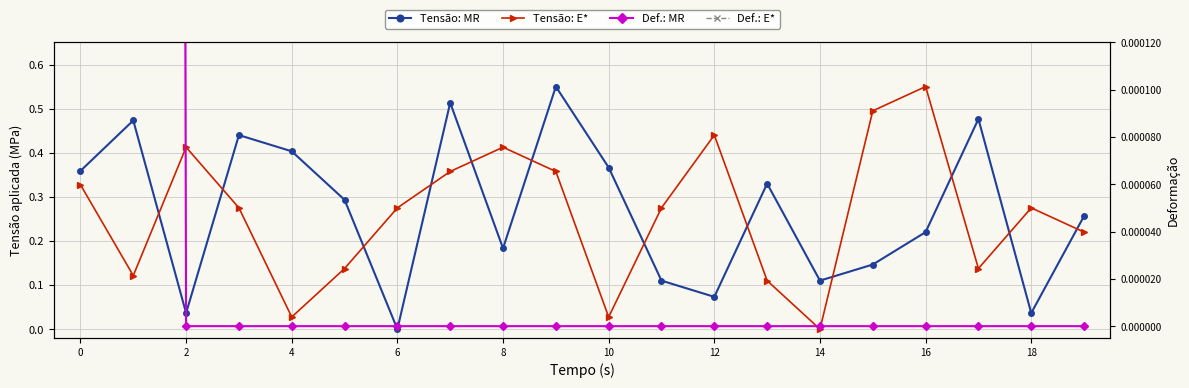

After their last crossing, which series has the higher values: Tensão: MR or Def.: E*?

Tensão: MR